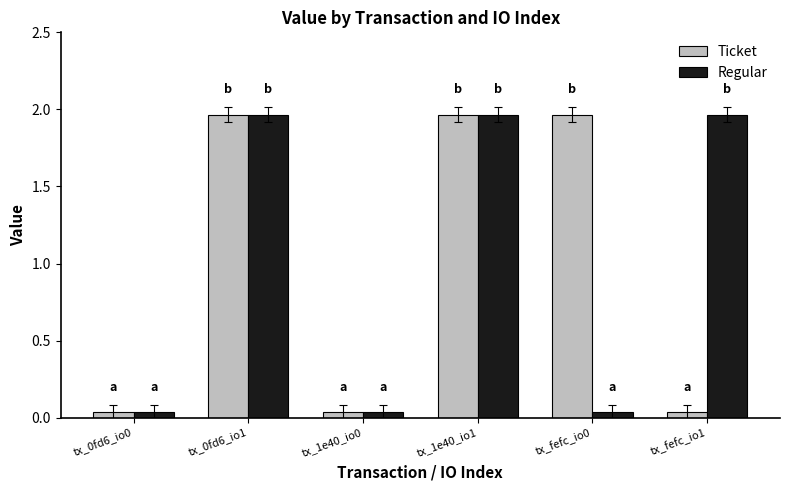

What is the total value across all series at tx_0fd6_io1?

3.9